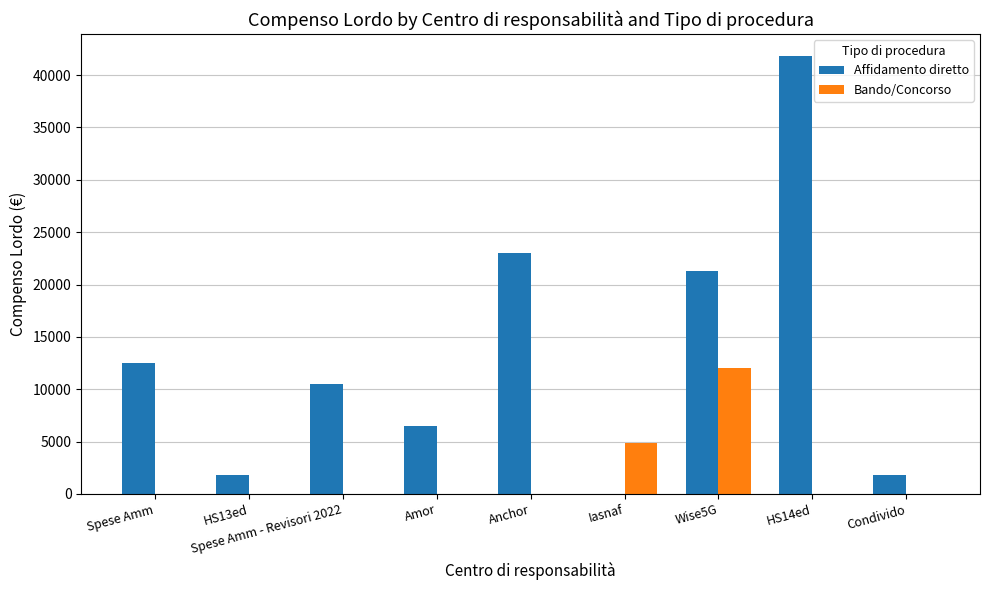

Between HS13ed and Amor, which series saw the biggest shift?

Affidamento diretto